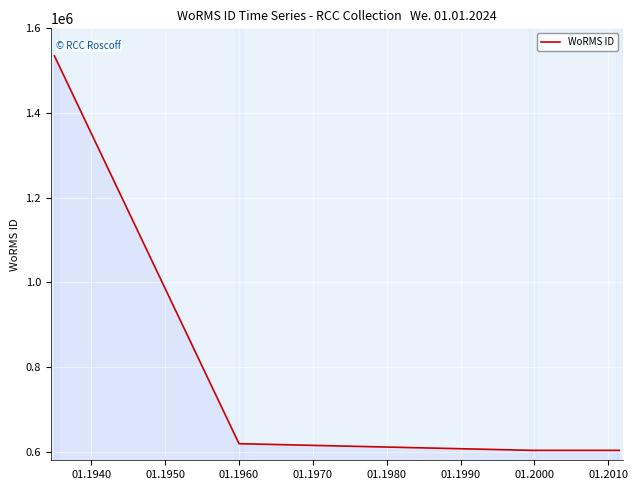

What is the minimum value shown in the chart?

603429